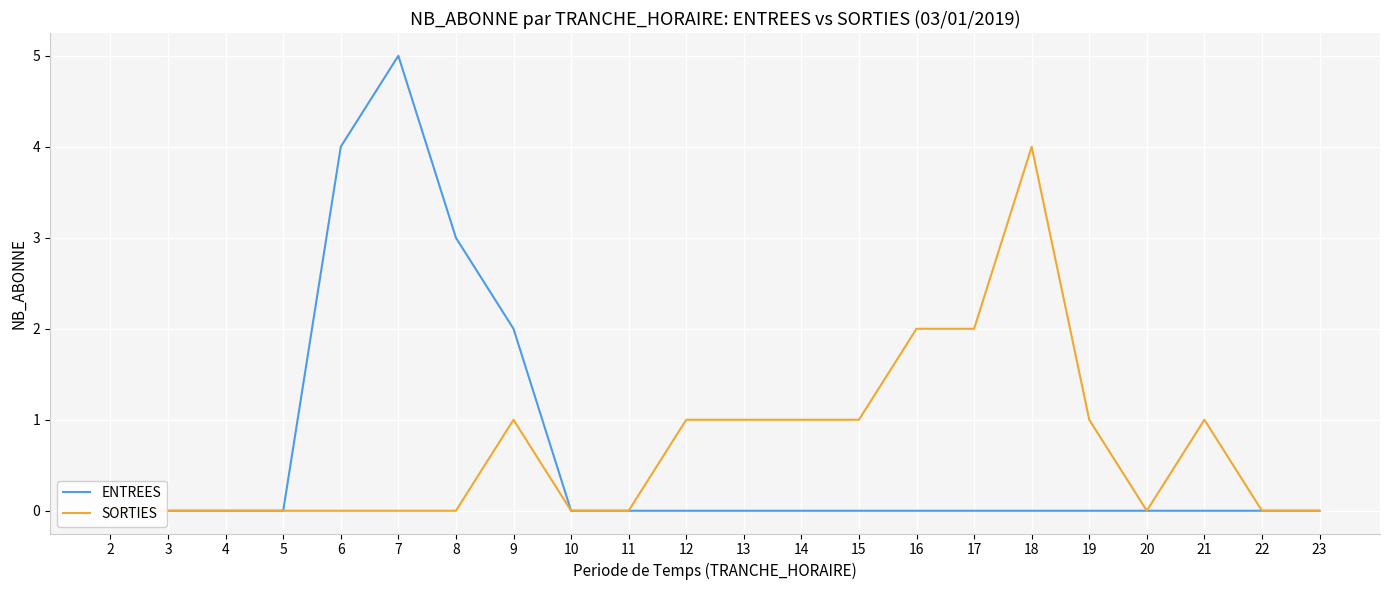

Reading right to left, extract all data points from this chart.

ENTREES: 0	0	0	0	0	0	0	0	0	0	0	0	0	0	2	3	5	4	0	0	0	0
SORTIES: 0	0	1	0	1	4	2	2	1	1	1	1	0	0	1	0	0	0	0	0	0	0